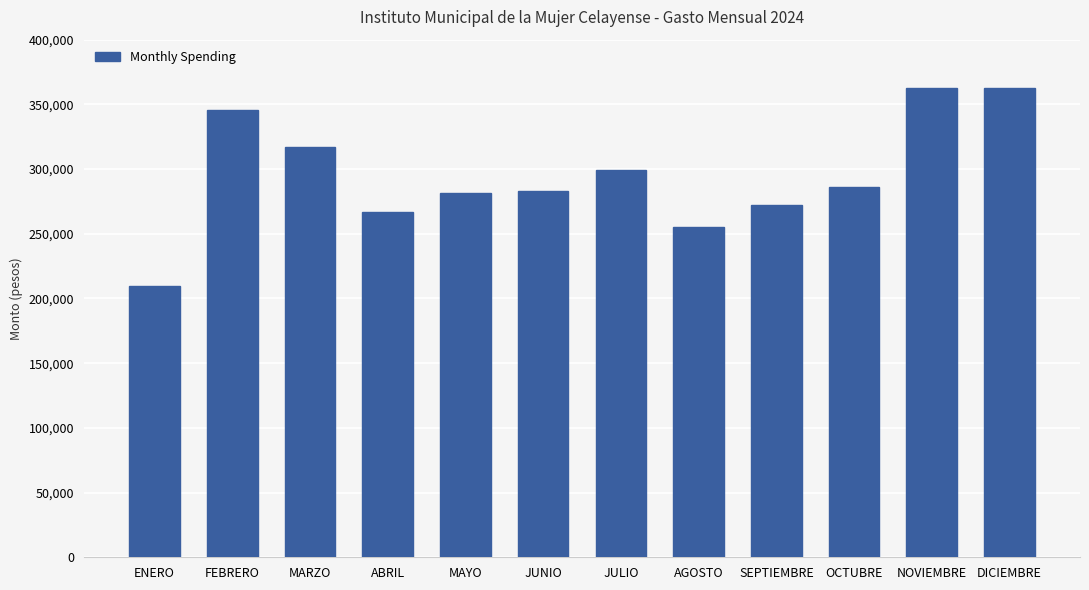

The chart shows a value of 154253 at AGOSTO. True or false?

False